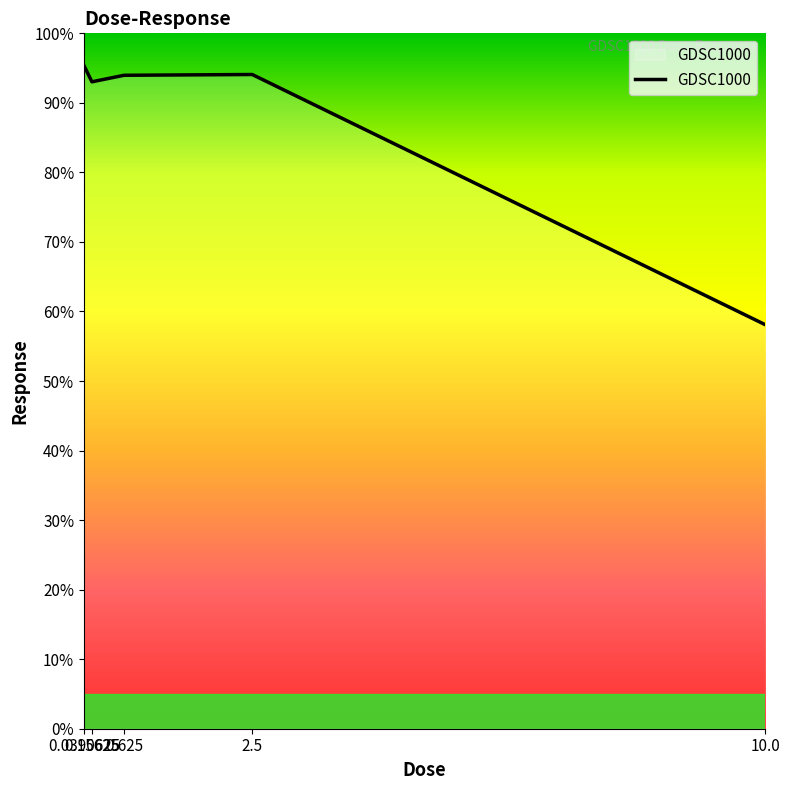

True or false: the data shows 141.2 at 0.625.

False